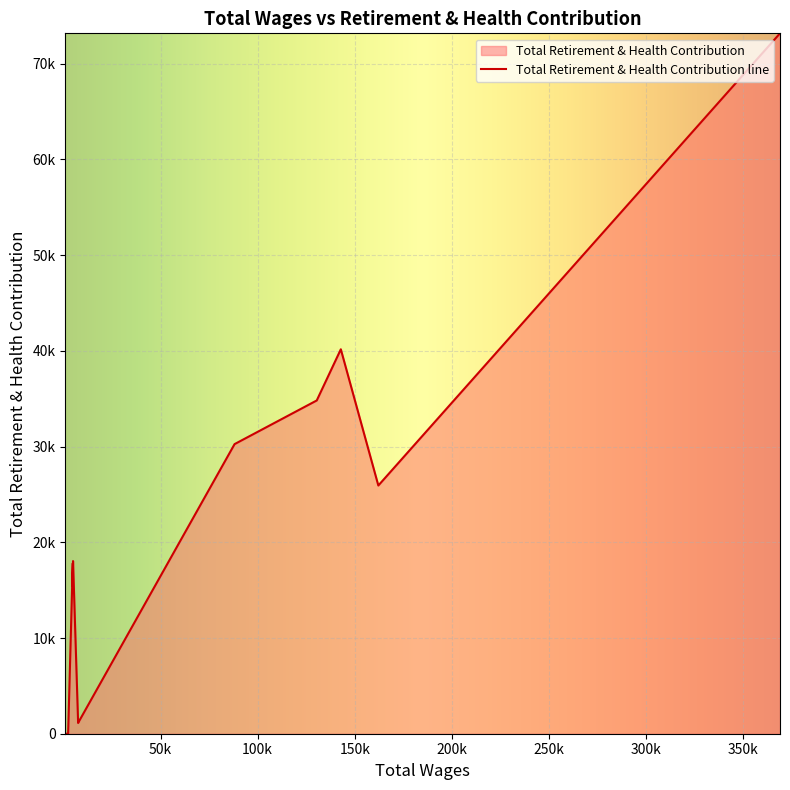

Approximately how many times larger is the value at 130419.0 compared to 142813.0?

0.9